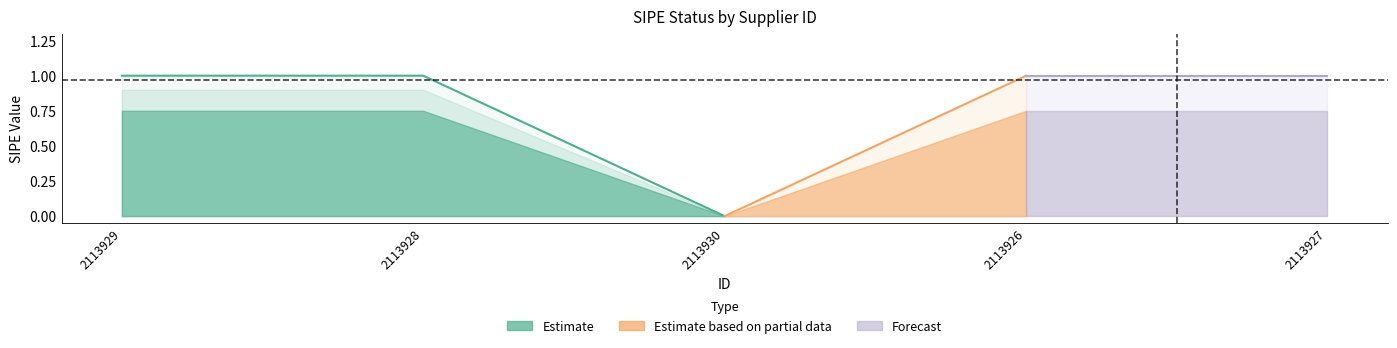

What is the change in value from 2113929 to 2113930?

-1